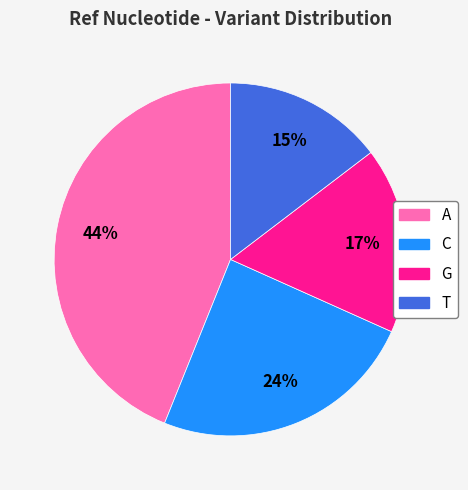

Rank the categories by value from lowest to highest.

T, G, C, A